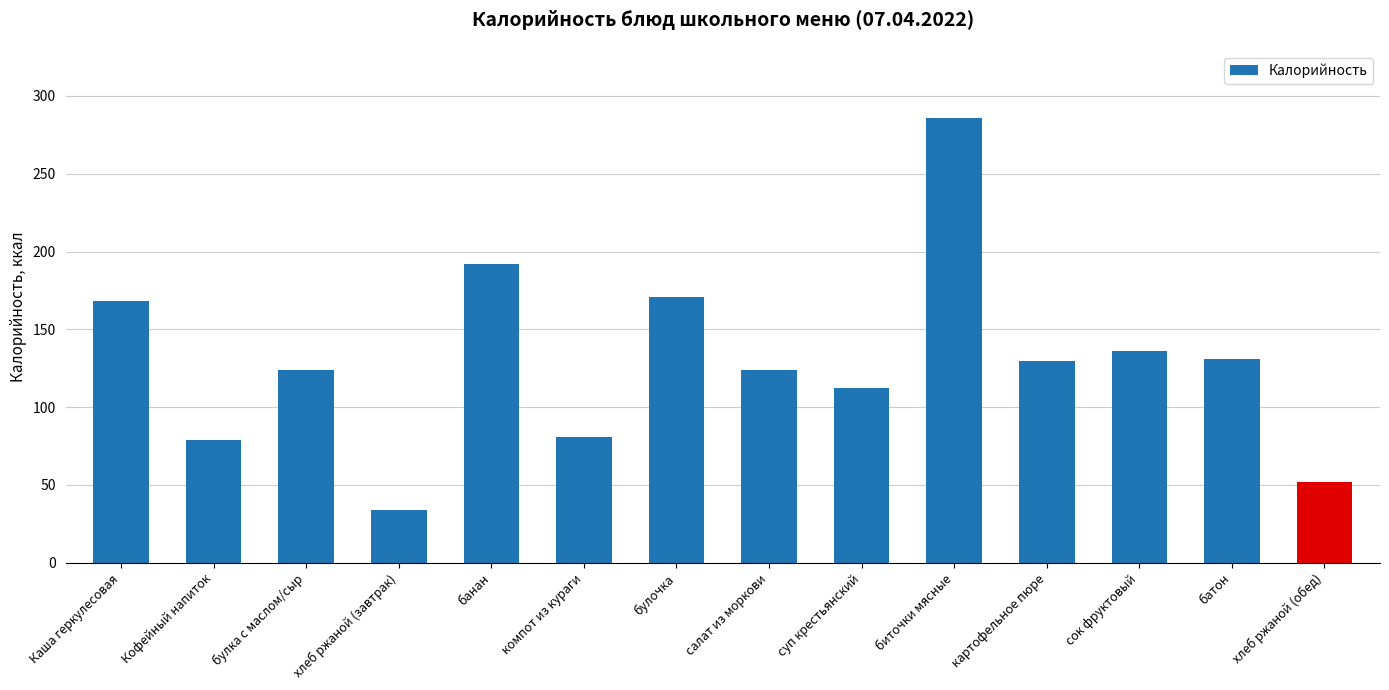

What is the difference between the maximum and minimum values?

252.0